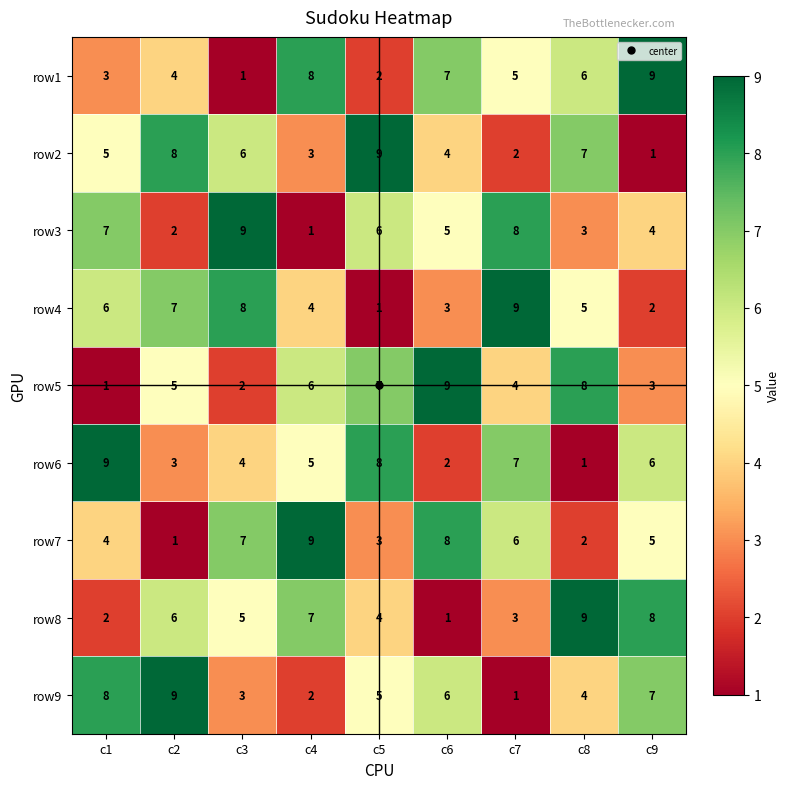

Is the value of row7 at c3 greater than the value of row1 at c3?

Yes